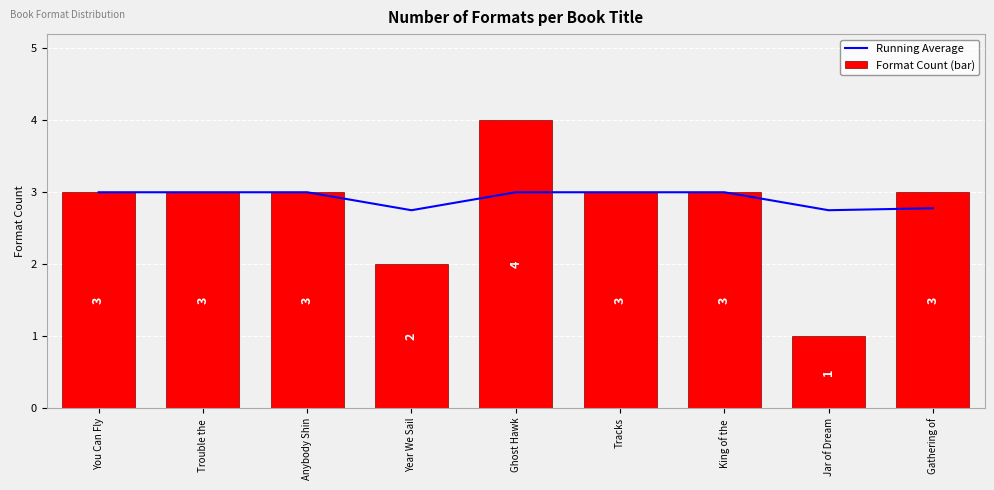

Reading left to right, extract all data points from this chart.

Running Average: You Can Fly=3.0	Trouble the =3.0	Anybody Shin=3.0	Year We Sail=2.8	Ghost Hawk=3.0	Tracks=3.0	King of the =3.0	Jar of Dream=2.8	Gathering of=2.8
Format Count (bar): You Can Fly=3.0	Trouble the =3.0	Anybody Shin=3.0	Year We Sail=2.0	Ghost Hawk=4.0	Tracks=3.0	King of the =3.0	Jar of Dream=1.0	Gathering of=3.0